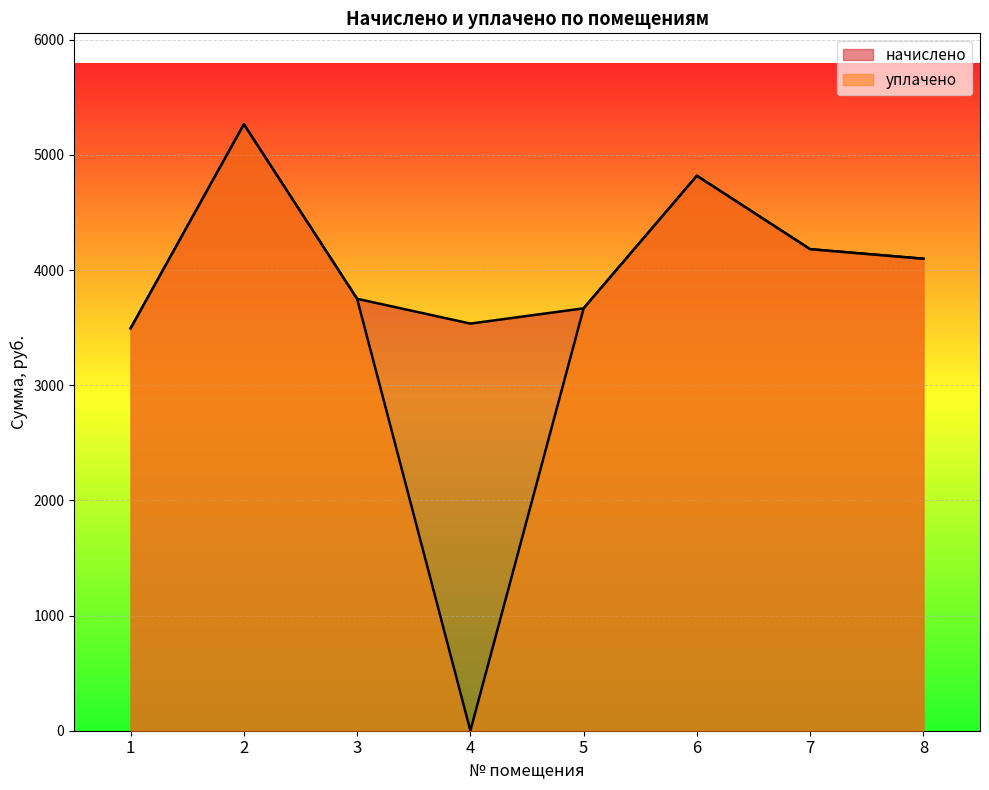

At which label is уплачено closest to 2633?

1